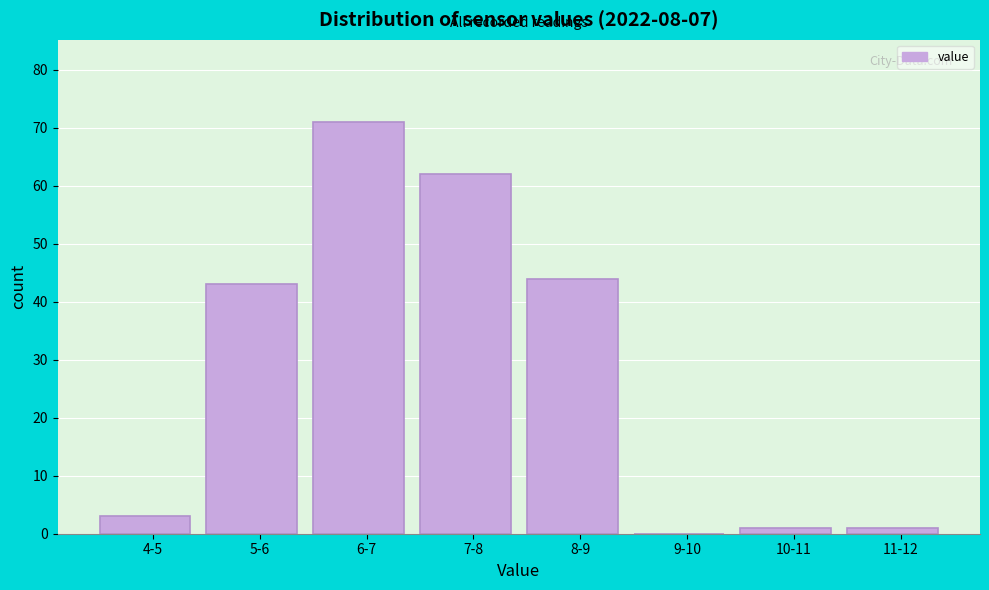

Reading right to left, what are all the values shown in this chart?

11-12=1	10-11=1	9-10=0	8-9=44	7-8=62	6-7=71	5-6=43	4-5=3